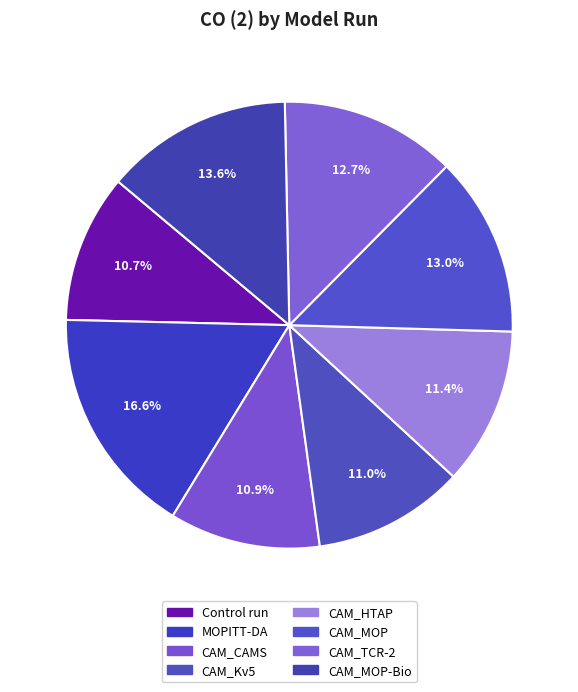

Rank the categories by value from highest to lowest.

MOPITT-DA, CAM_MOP-Bio, CAM_MOP, CAM_TCR-2, CAM_HTAP, CAM_Kv5, CAM_CAMS, Control run